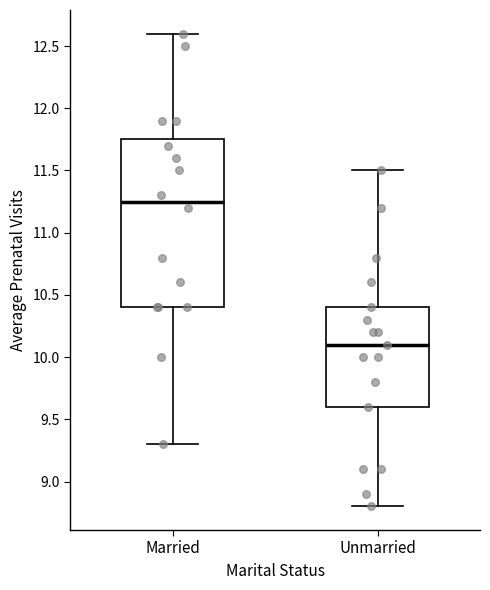

Comparing the boxes themselves (not the whiskers), which one is the tallest?

Married